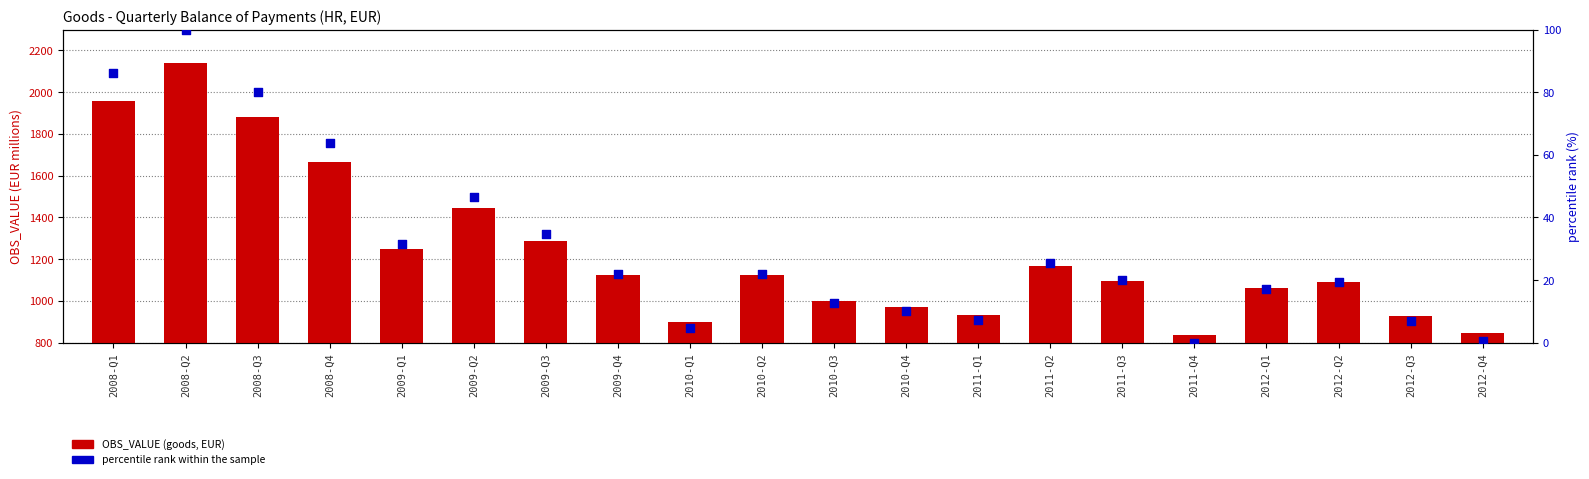

What is the total value across all series at 2011-Q1?

938.5